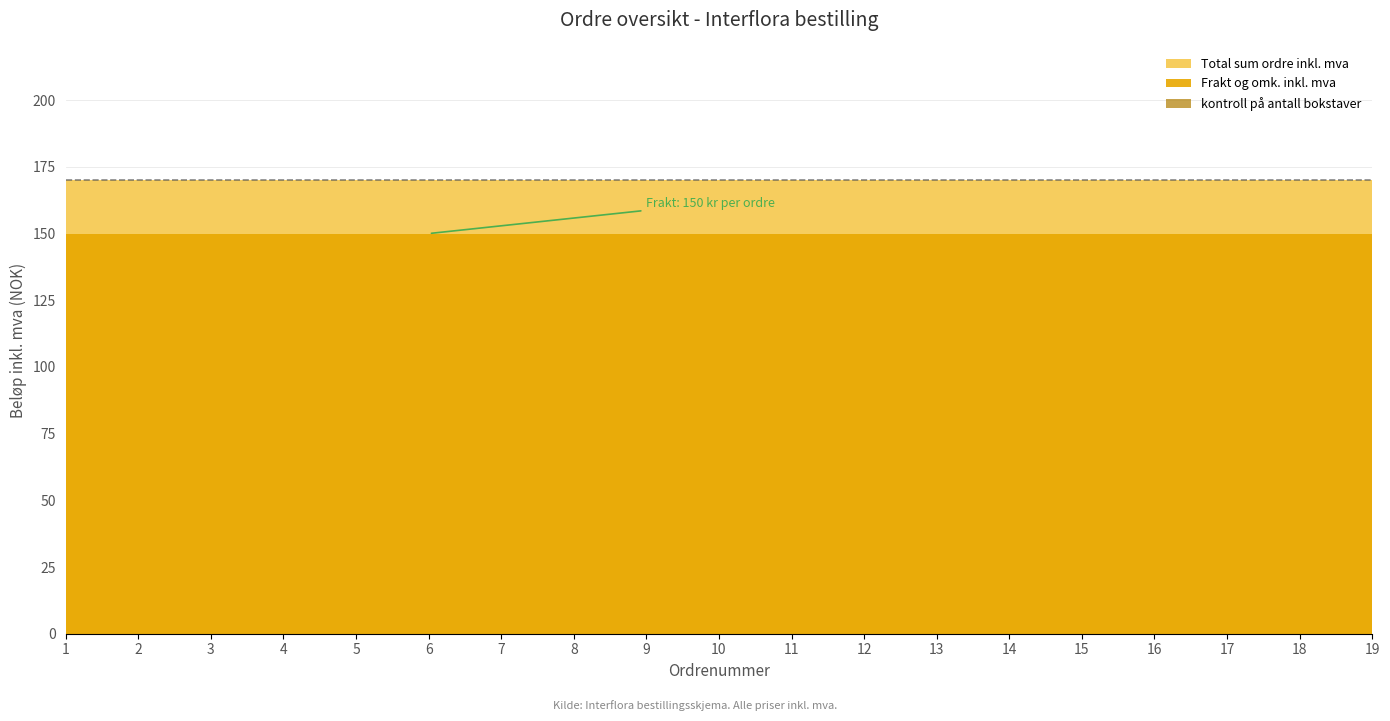

What is the value of the Total sum ordre inkl. mva point at the 7th from the left?

170